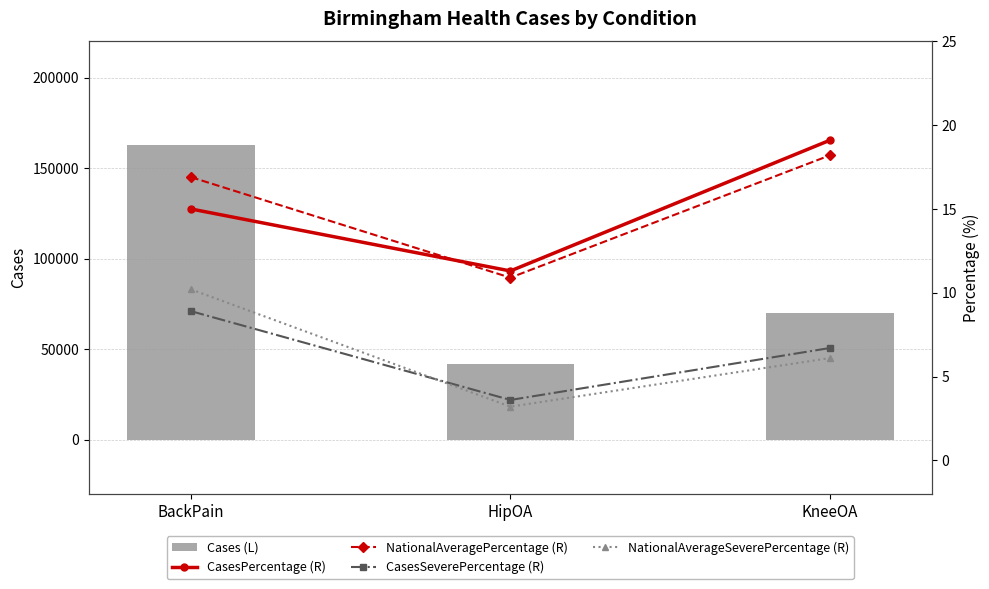

What is the minimum value for NationalAveragePercentage (R)?

10.9